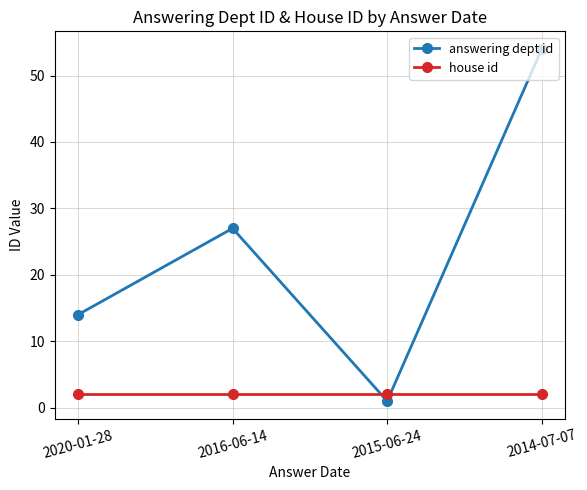

What is the difference between the second highest and minimum values in the answering dept id series?

26